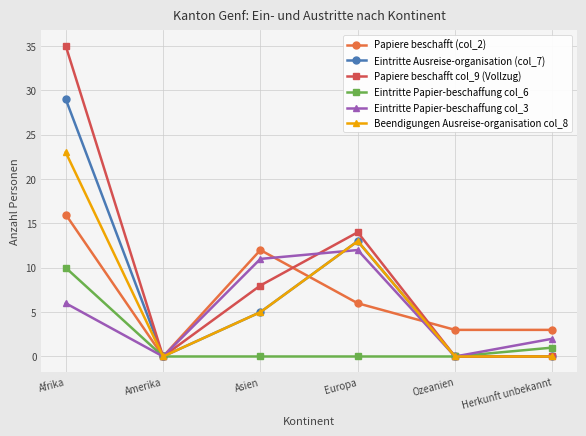

Which category has the highest value in the Papiere beschafft (col_2) series?

Afrika